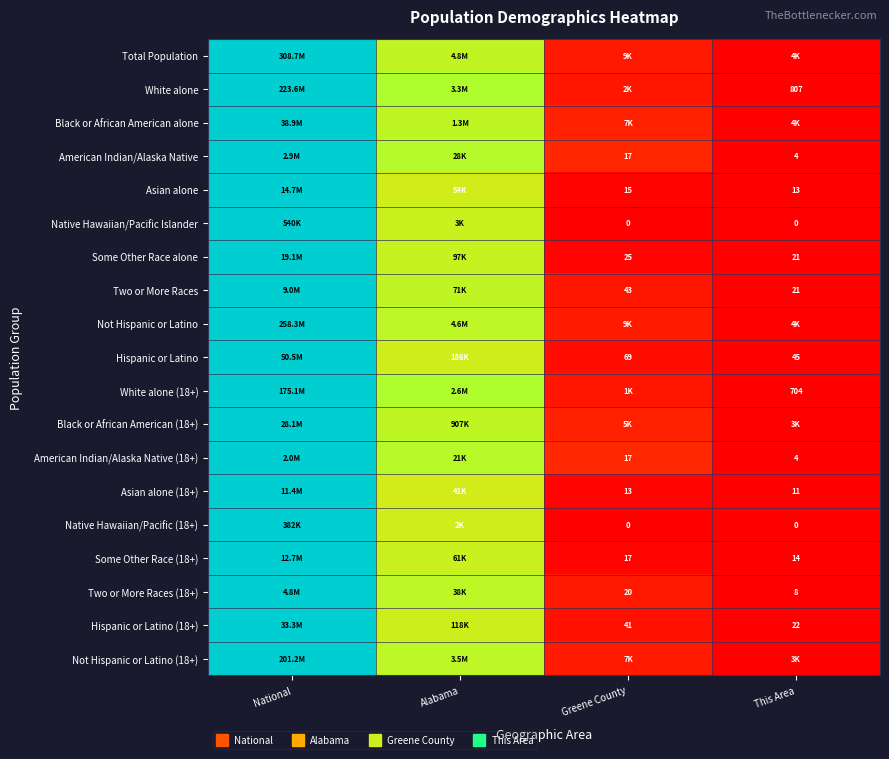

True or false: Black or African American (18+) has a value of 0.1 at Greene County.

False